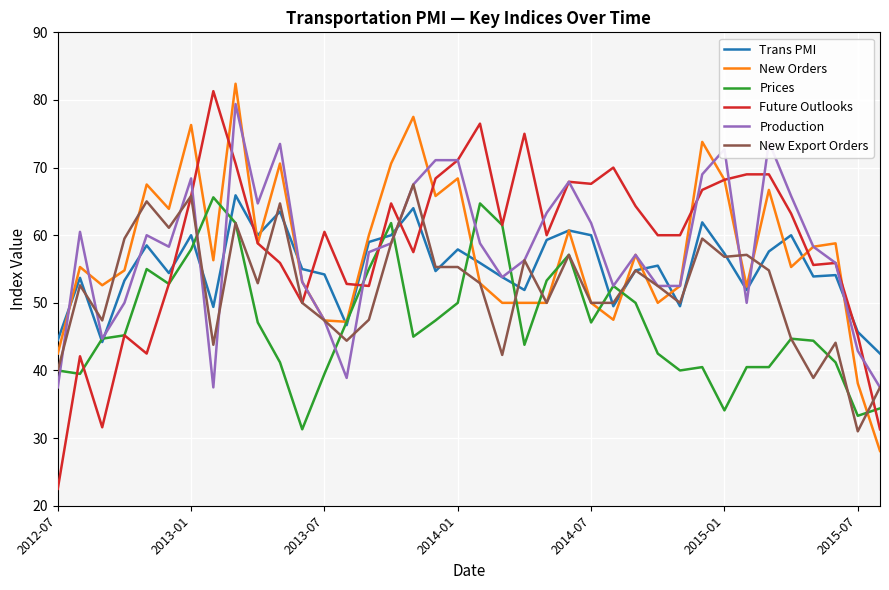

What is the minimum value shown in the chart?

22.5